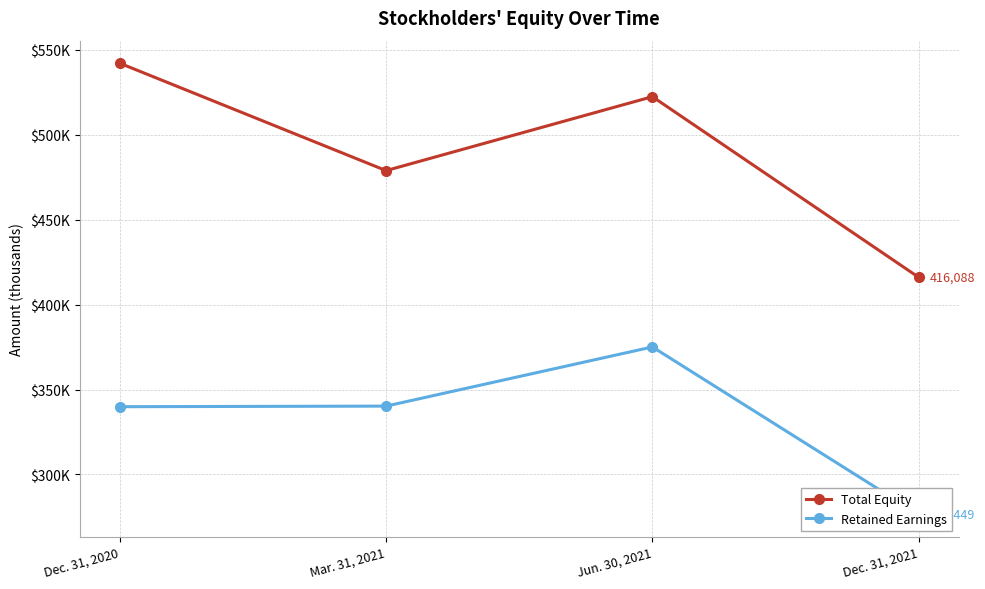

What is the difference between the maximum and minimum values in the Total Equity series?

126084